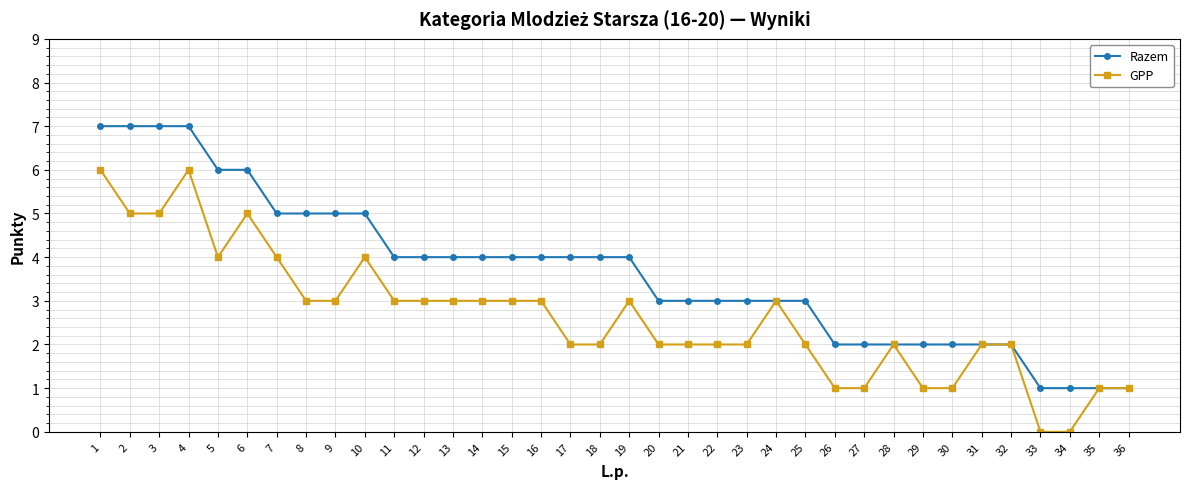

Reading right to left, list all the values displayed in this chart.

Razem: 36=1	35=1	34=1	33=1	32=2	31=2	30=2	29=2	28=2	27=2	26=2	25=3	24=3	23=3	22=3	21=3	20=3	19=4	18=4	17=4	16=4	15=4	14=4	13=4	12=4	11=4	10=5	9=5	8=5	7=5	6=6	5=6	4=7	3=7	2=7	1=7
GPP: 36=1	35=1	34=0	33=0	32=2	31=2	30=1	29=1	28=2	27=1	26=1	25=2	24=3	23=2	22=2	21=2	20=2	19=3	18=2	17=2	16=3	15=3	14=3	13=3	12=3	11=3	10=4	9=3	8=3	7=4	6=5	5=4	4=6	3=5	2=5	1=6